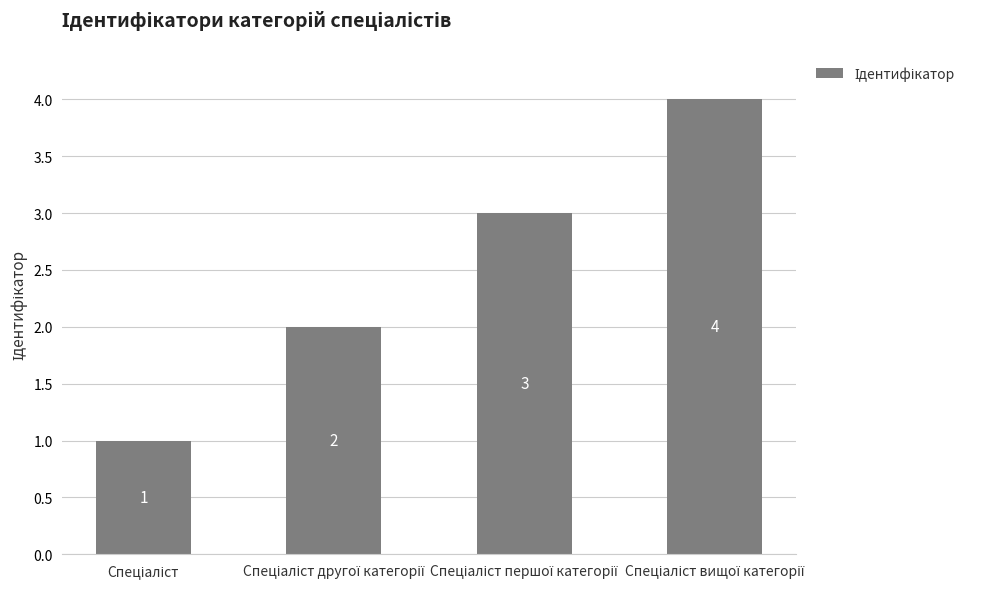

What is the maximum value shown in the chart?

4